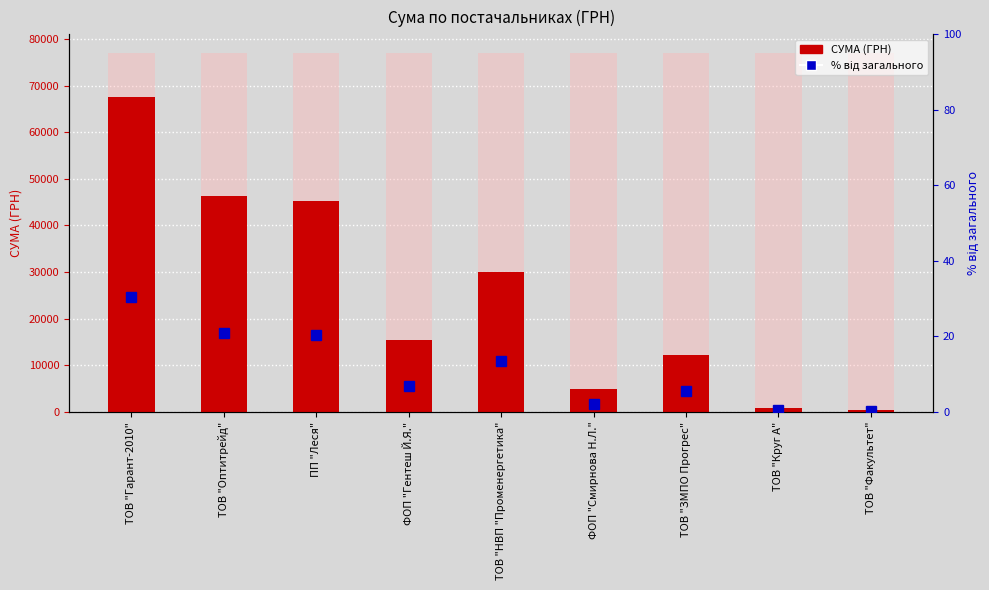

Reading left to right, what are all the values shown in this chart?

СУМА (ГРН): 67499.4	46318.3	45206.5	15358.3	30016.8	4837.3	12147.0	916.9	365.0
% від загального: 30.3	20.8	20.3	6.9	13.5	2.2	5.5	0.4	0.2